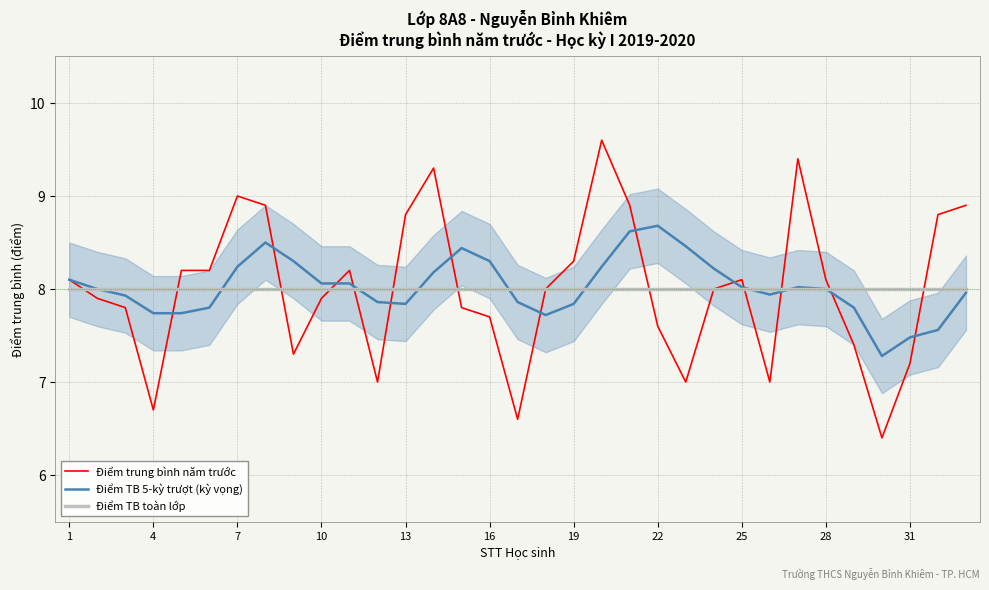

Is the value of Điểm TB 5-kỳ trượt (kỳ vọng) at 29 greater than the value of Điểm TB toàn lớp at 17?

No